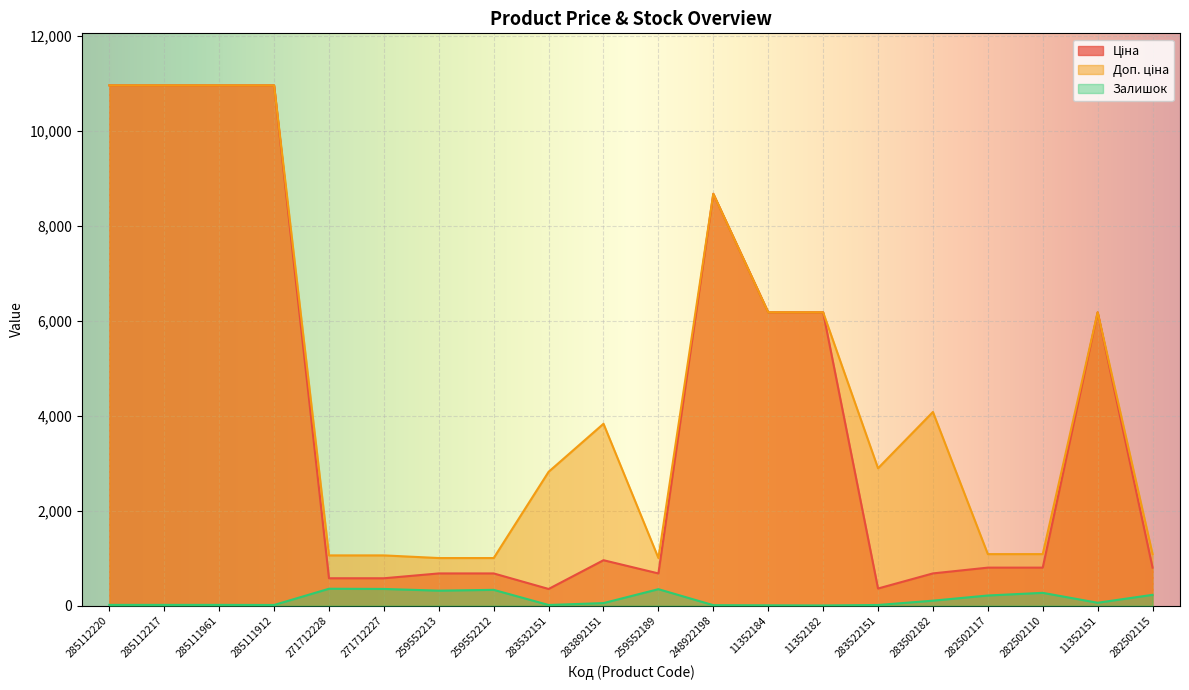

How many lines are shown in the chart?

3